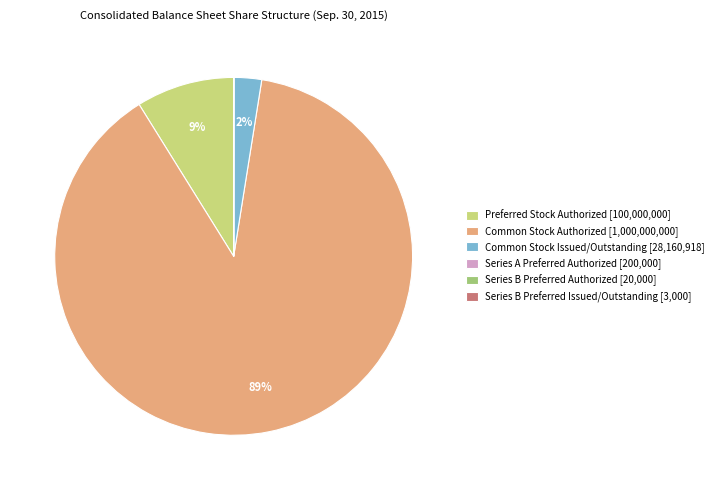

Is it true that Preferred Stock Authorized [100,000,000] is 1% of the pie?

False